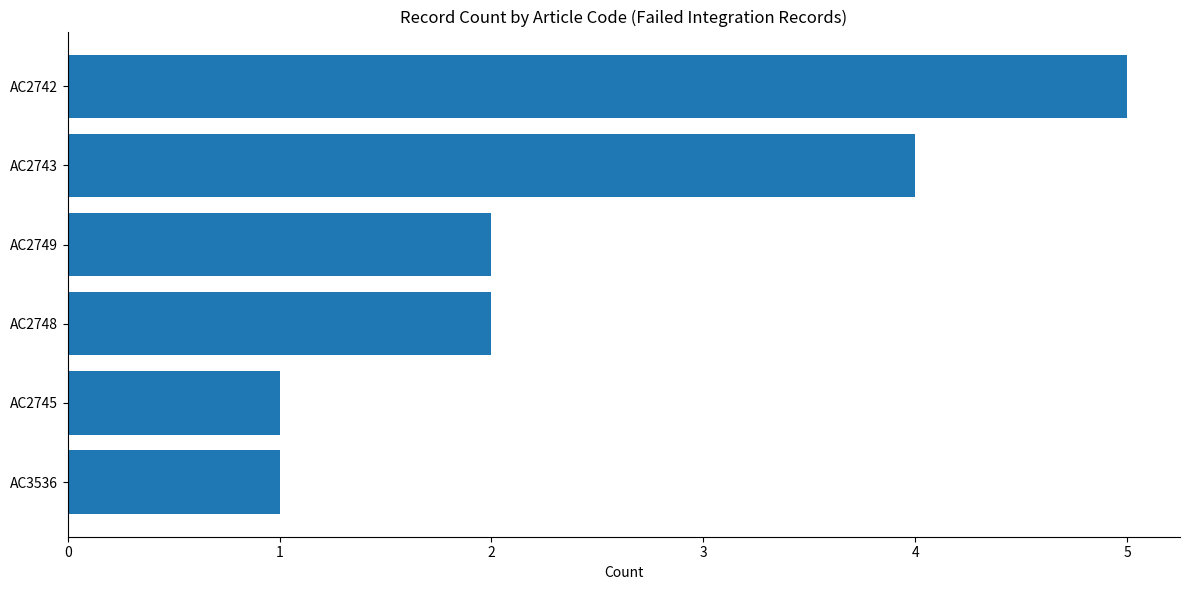

Does the chart contain any negative values?

No